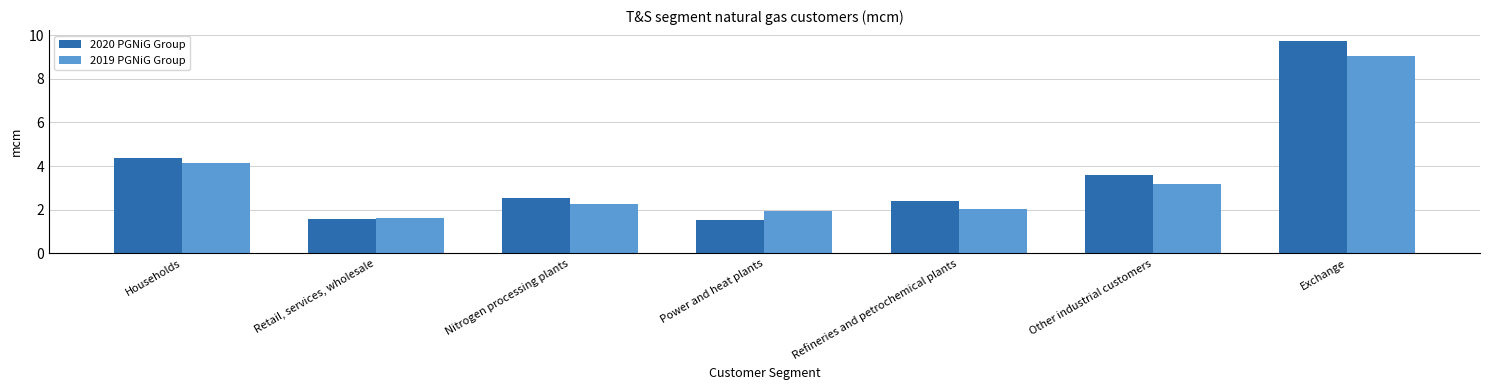

What is the sum of all 2019 PGNiG Group values?

24.2